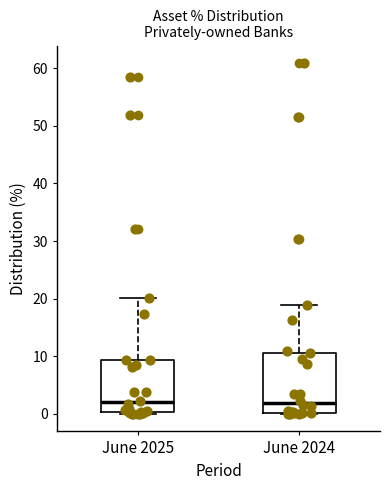

Reading left to right, transcribe this box plot: for each box, give where its median line is, the range the box spans, and where its two whiskers end, as read against the y-axis. The values are not printed on the chart, so give them approximately, as read against the axis.

June 2025: median 2, box 0 to 9, whiskers 0 to 20
June 2024: median 2, box 0 to 11, whiskers 0 to 19